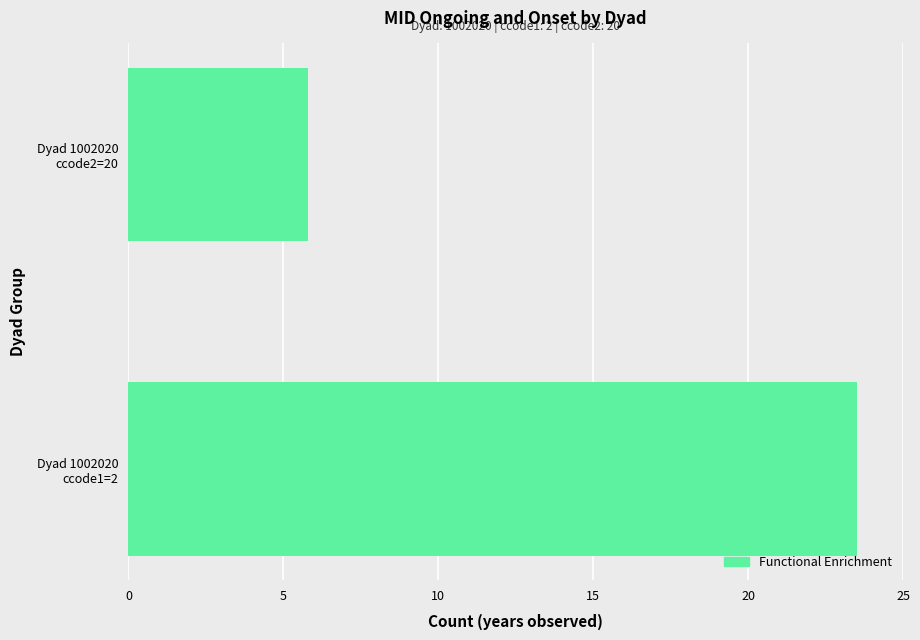

What is the greatest value displayed?

23.5